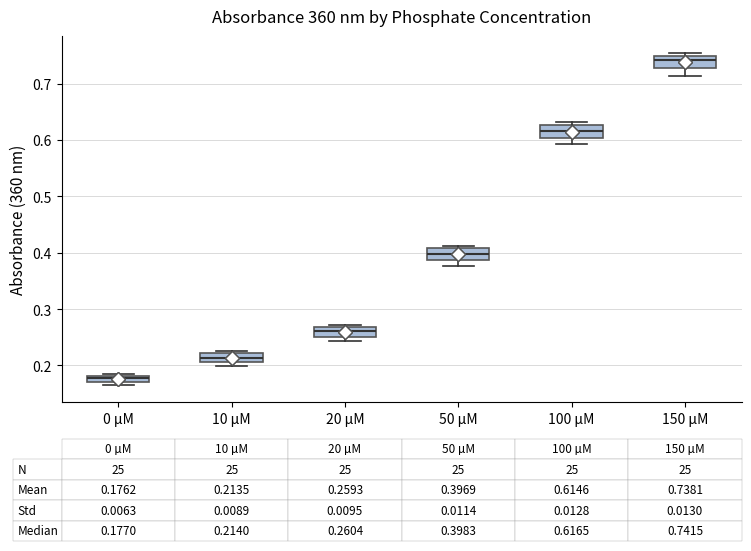

Which box's median line is the highest?

150 µM